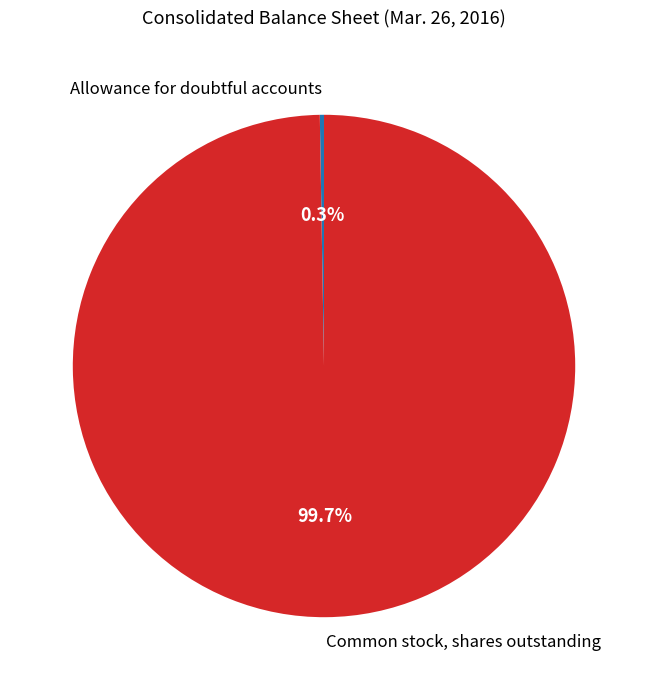

Which slice represents more than half of the pie?

Common stock, shares outstanding